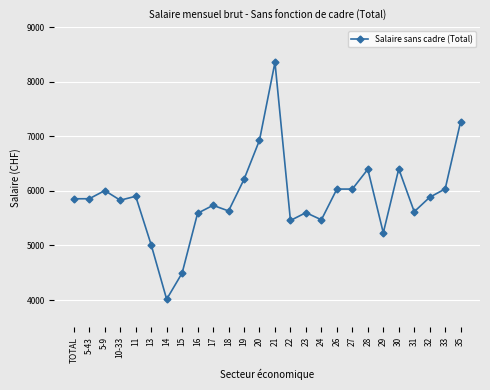

What is the greatest value displayed?

8356